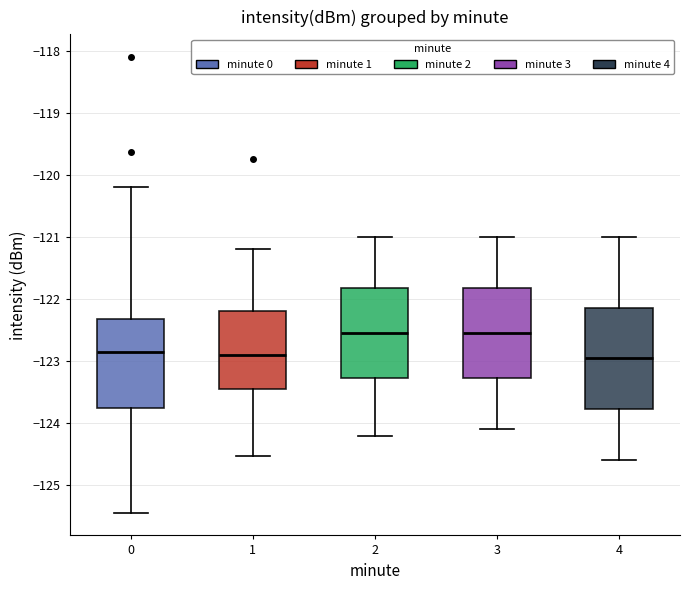

Comparing the boxes themselves (not the whiskers), which one is the tallest?

4